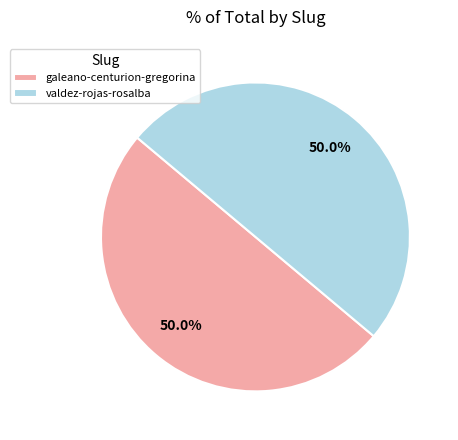

Count the number of slices in the pie.

2